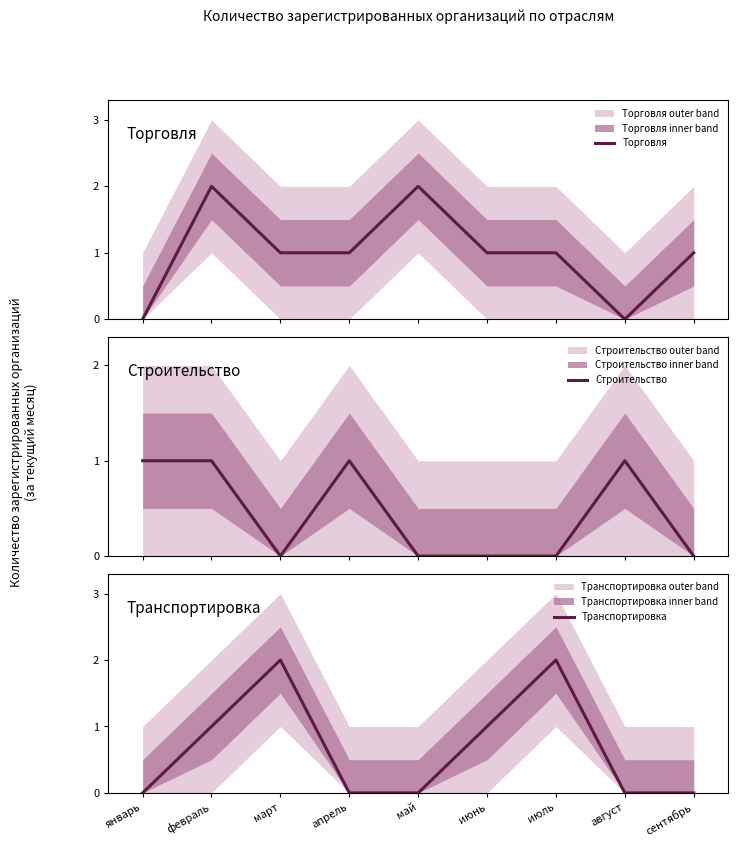

What position from the right is сентябрь?

1